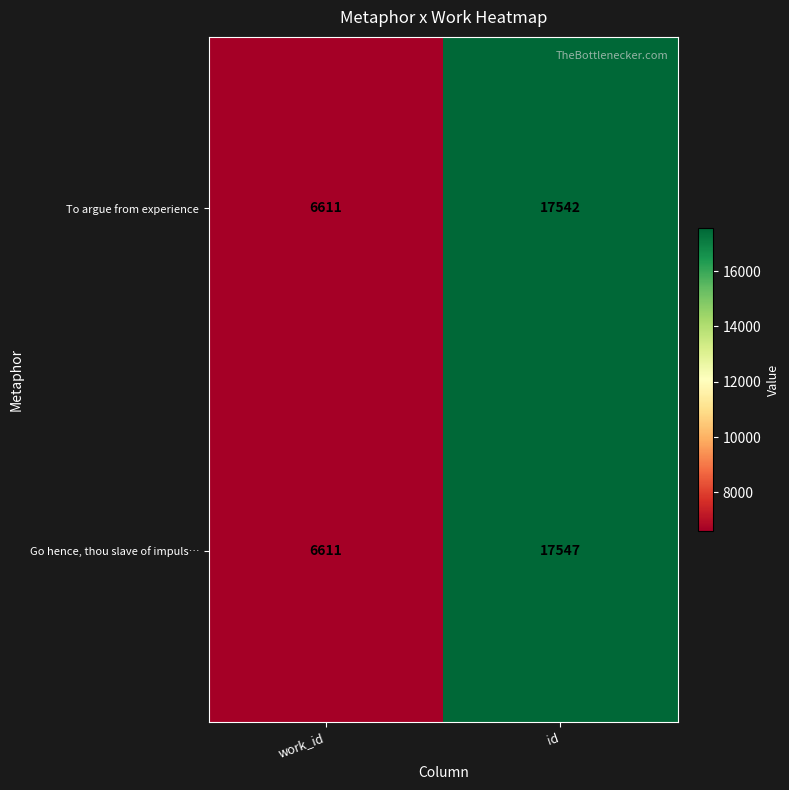

At which category is the sum across all series the highest?

id